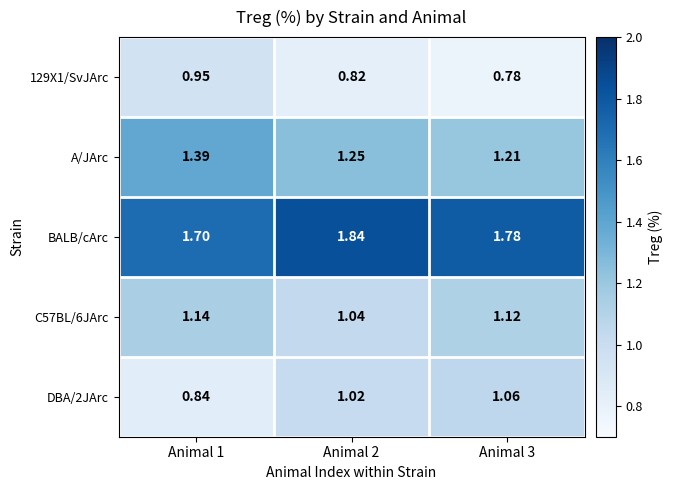

Which series has the largest total across all categories?

BALB/cArc